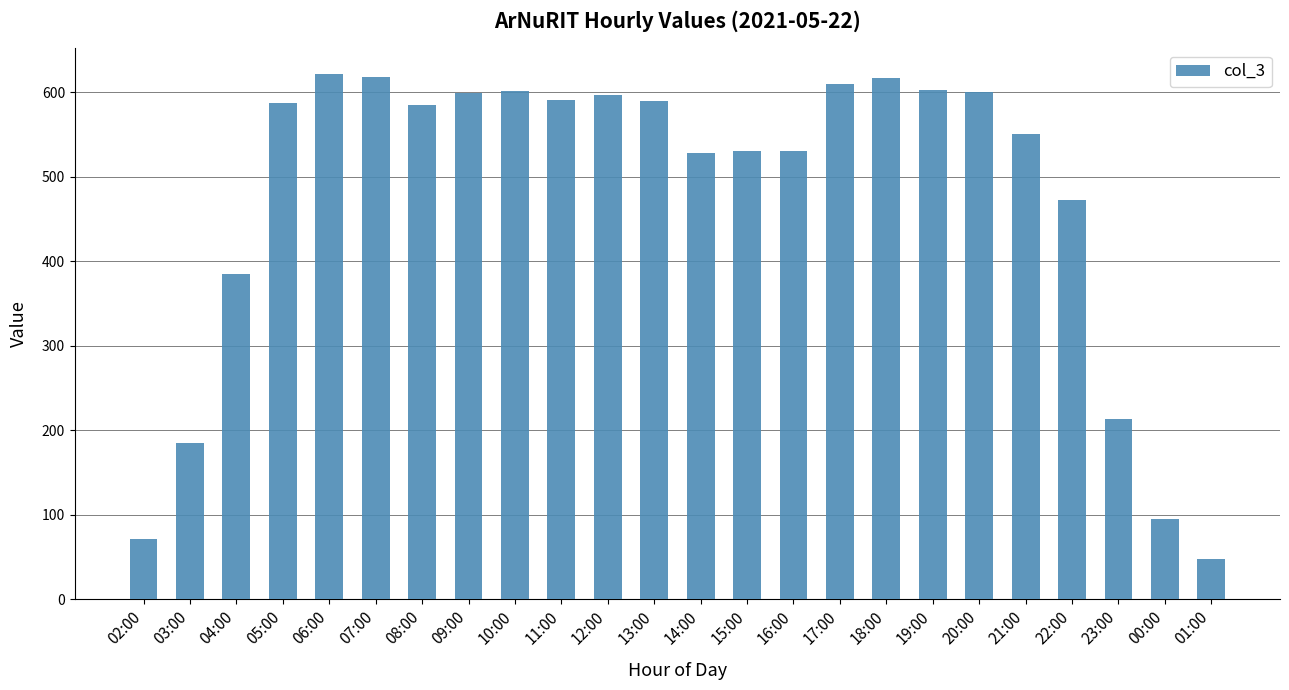

What is the label of the 20th bar from the right?

06:00